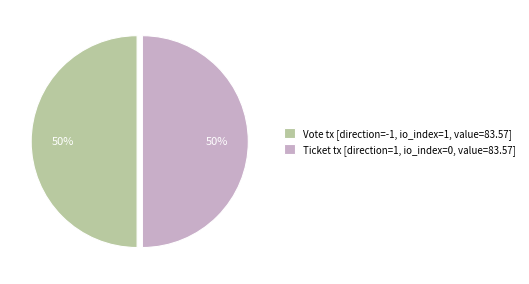

Is the sum of Ticket tx [direction=1, io_index=0, value=83.57] and Vote tx [direction=-1, io_index=1, value=83.57] greater than half?

Yes